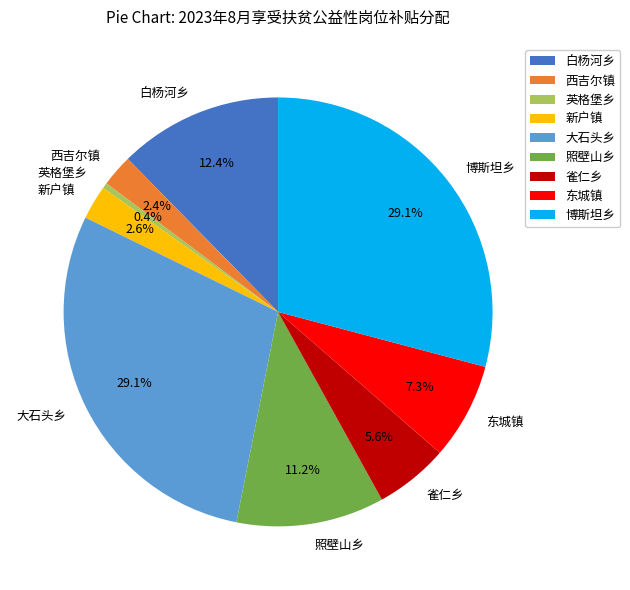

How many slices are in this pie chart?

9